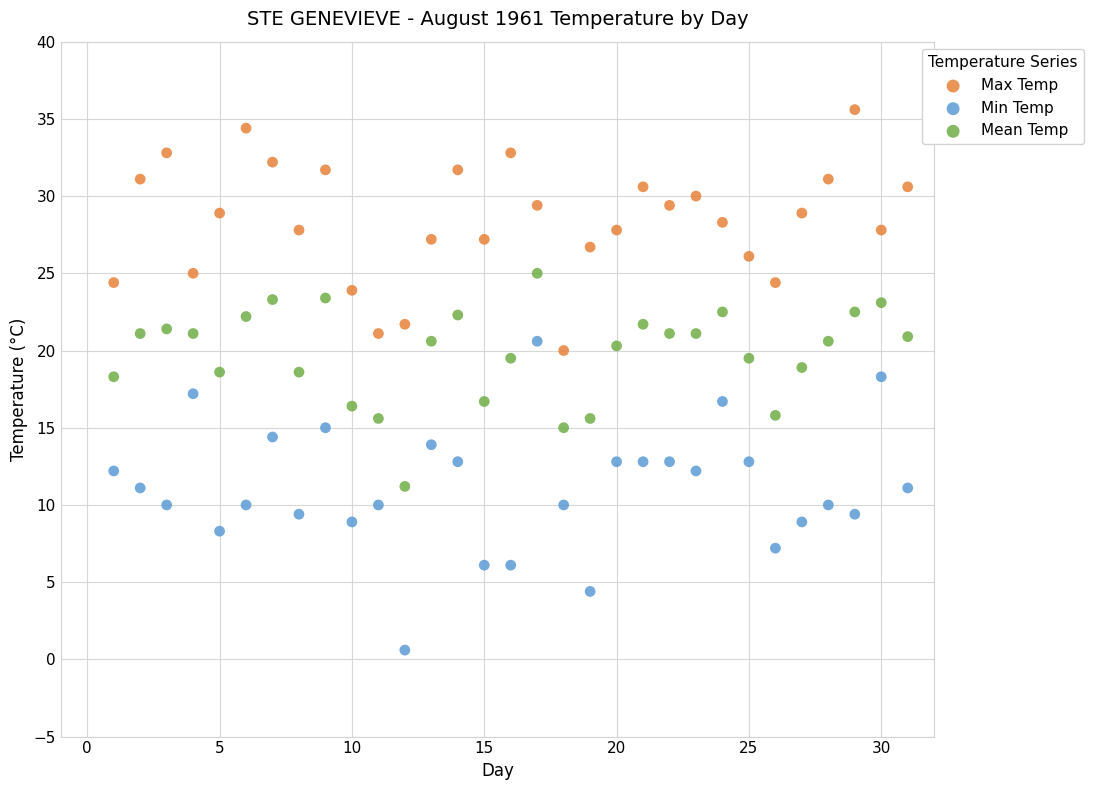

Which series has the largest Y range (max minus min)?

Min Temp